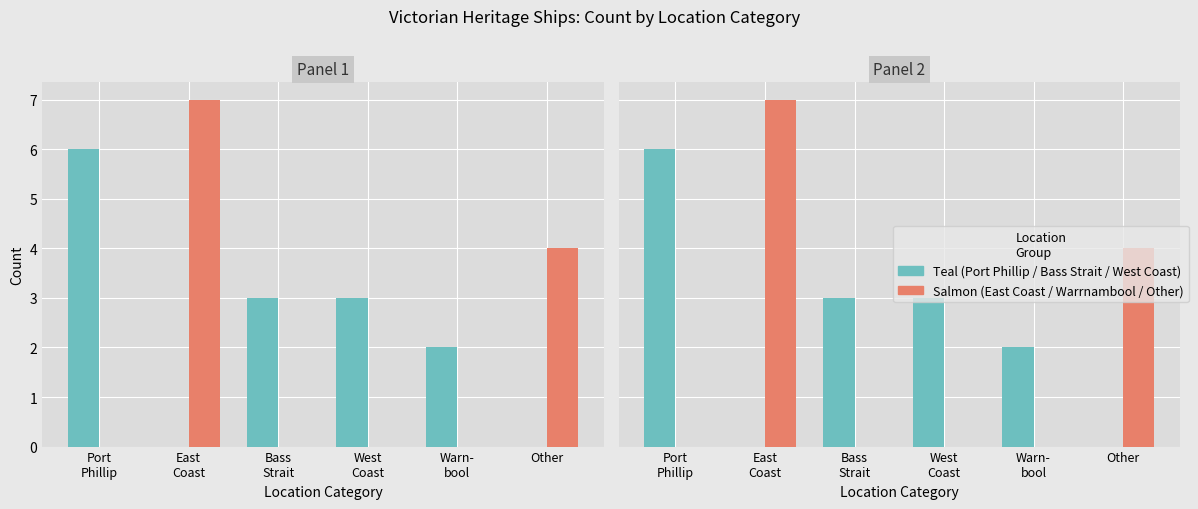

How many data points in Salmon Locations are above 0?

2